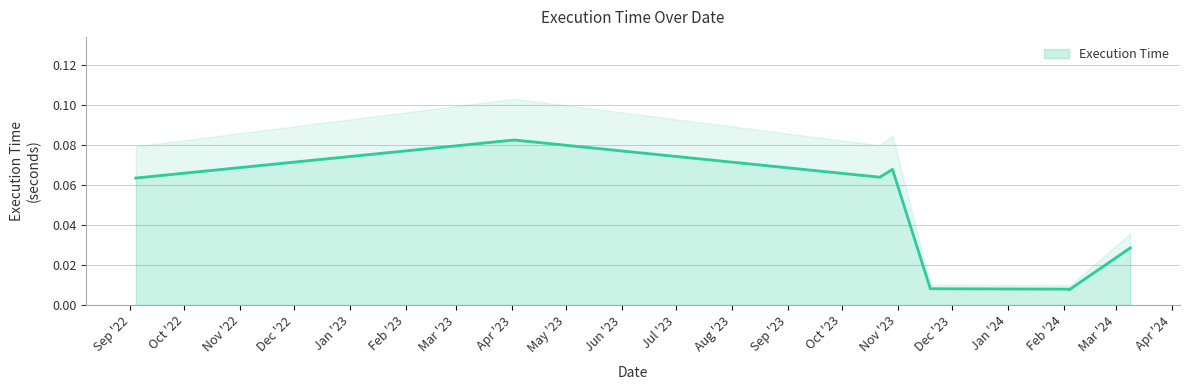

True or false: the data has more than 1 interior local peaks.

True